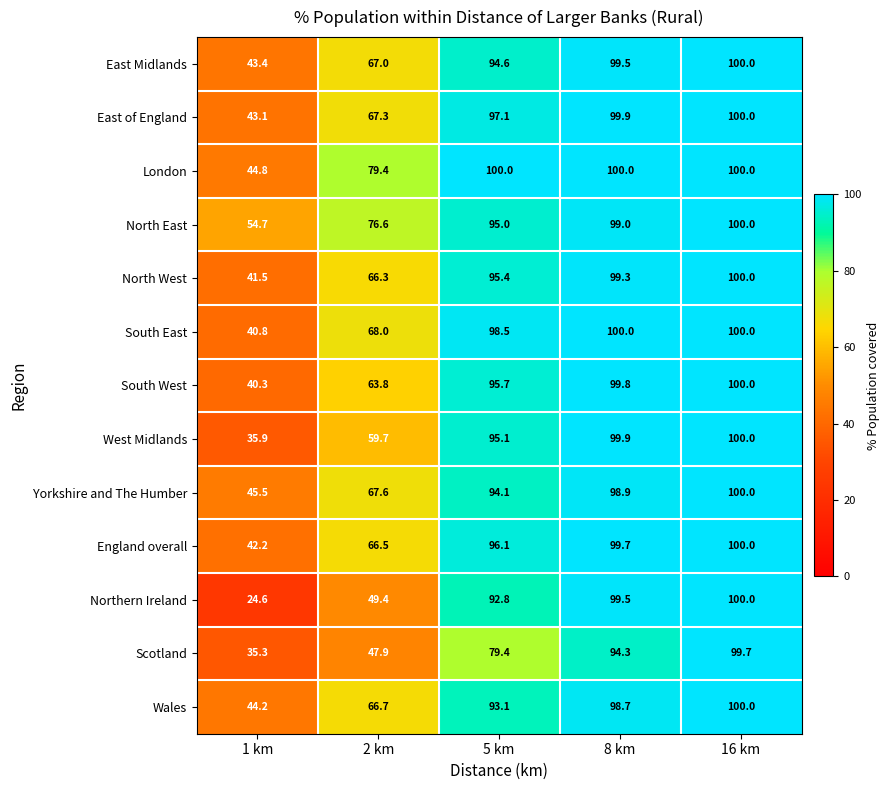

At 2 km, list the series in order from largest to smallest.

London, North East, South East, Yorkshire and The Humber, East of England, East Midlands, Wales, England overall, North West, South West, West Midlands, Northern Ireland, Scotland